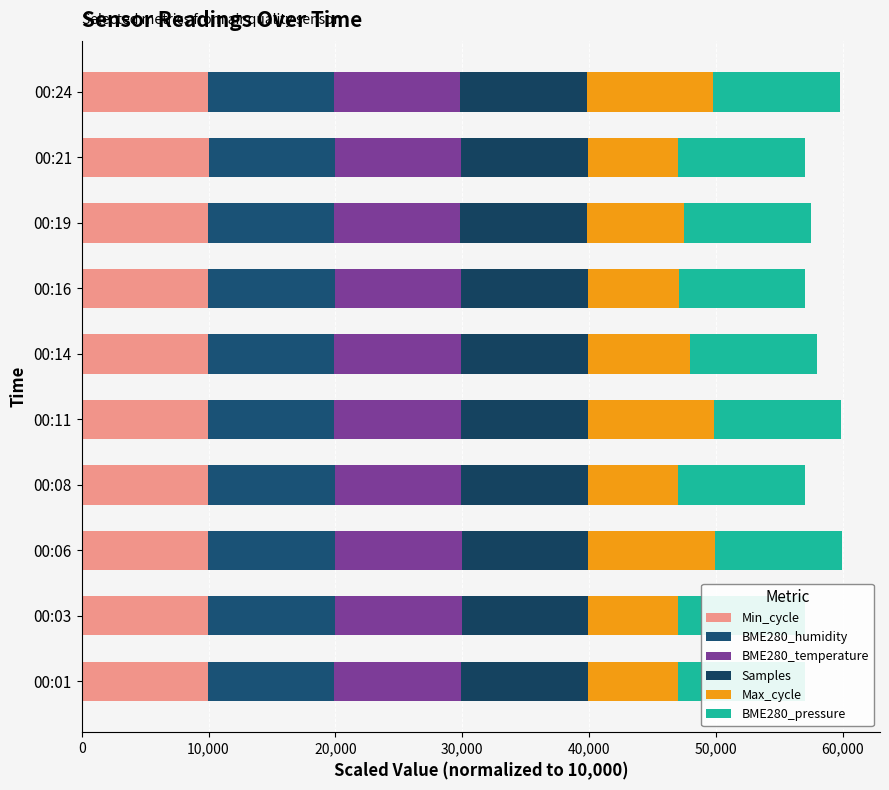

How many data points in Min_cycle are above 9967?

5